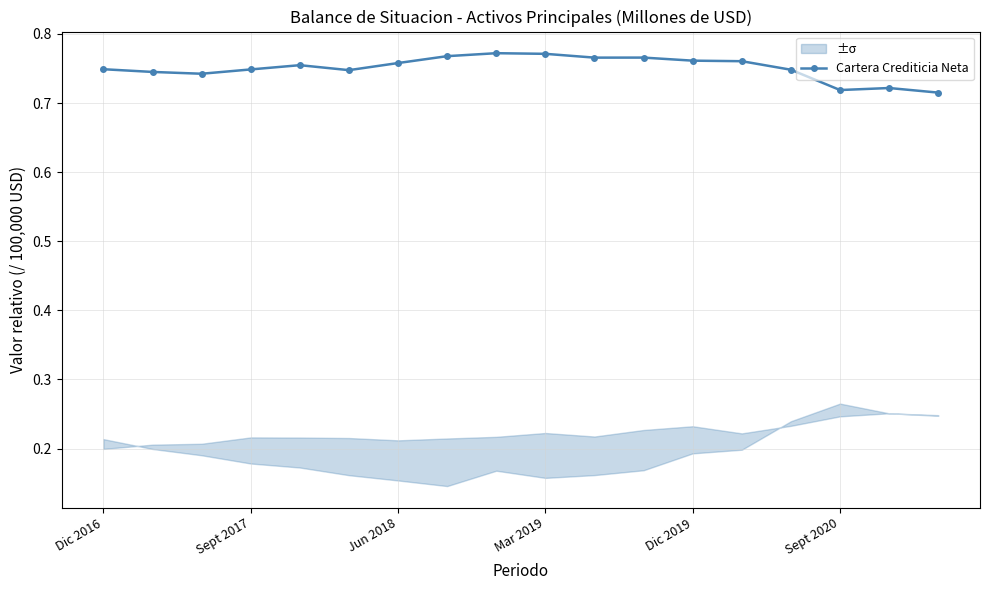

What is the value of the 16th point from the left?

0.7